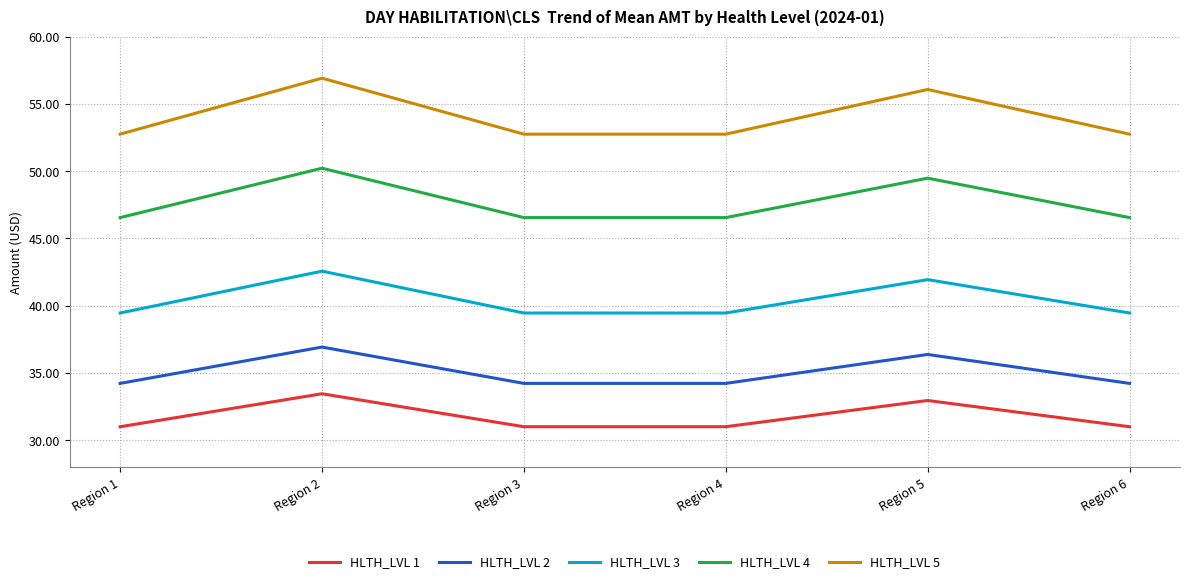

What is the difference between the maximum and minimum values in the HLTH_LVL 2 series?

2.7